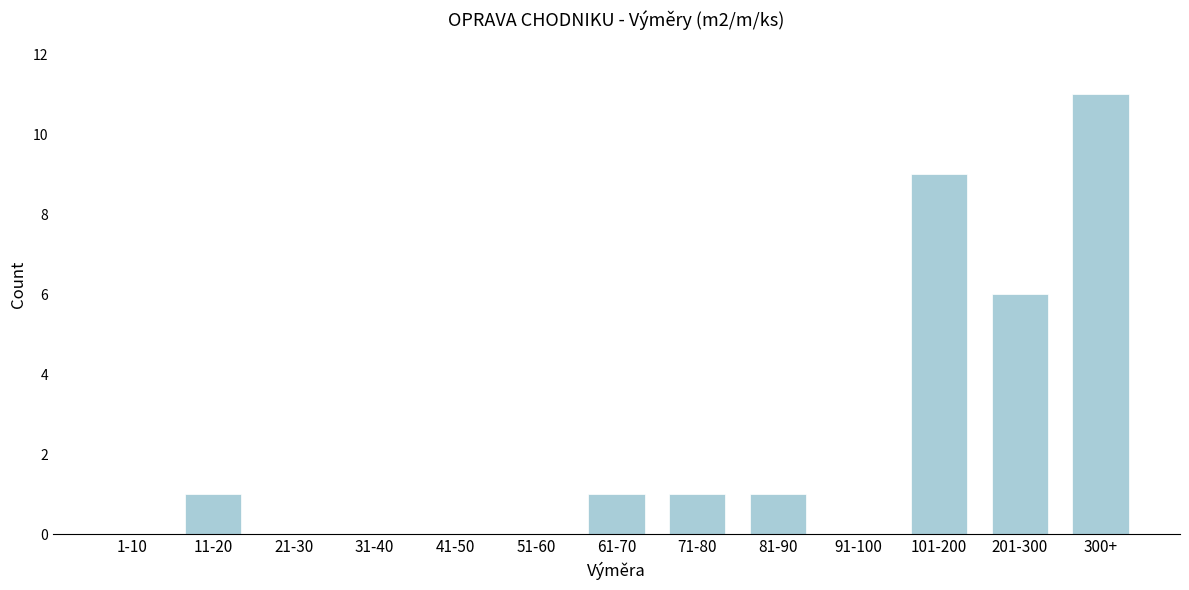

Reading left to right, list all the values displayed in this chart.

1-10=0	11-20=1	21-30=0	31-40=0	41-50=0	51-60=0	61-70=1	71-80=1	81-90=1	91-100=0	101-200=9	201-300=6	300+=11